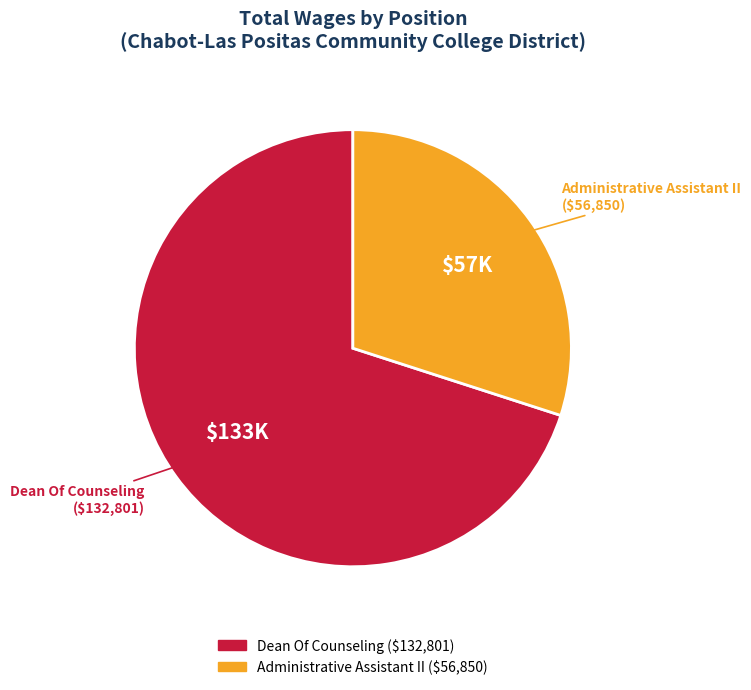

How many slices are in this pie chart?

2